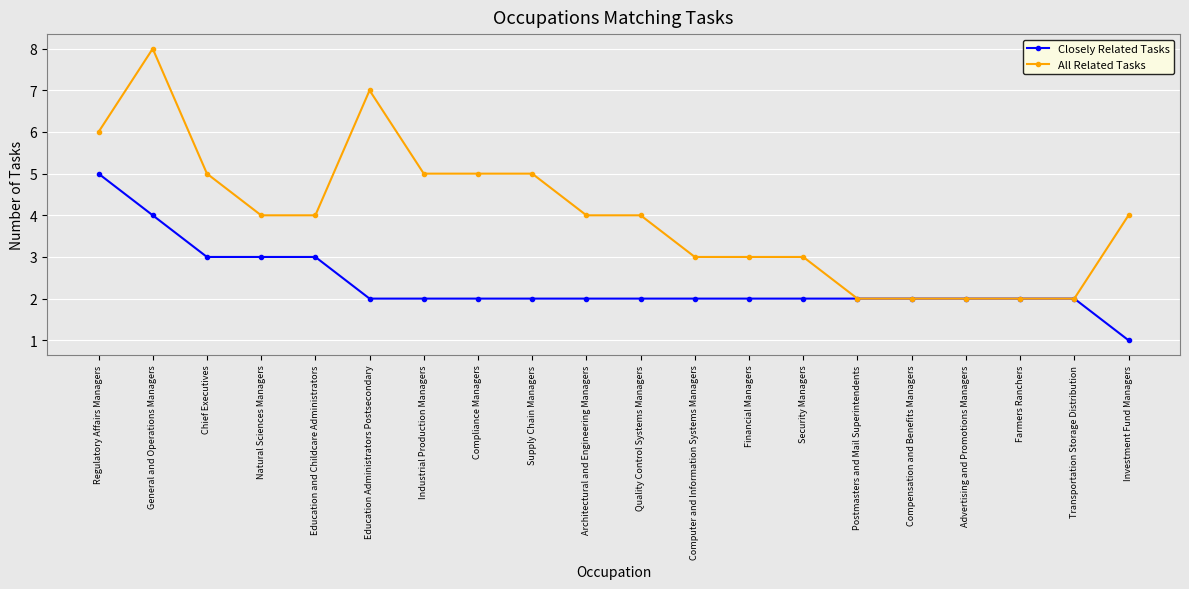

Reading left to right, list all the values displayed in this chart.

Closely Related Tasks: Regulatory Affairs Managers=5	General and Operations Managers=4	Chief Executives=3	Natural Sciences Managers=3	Education and Childcare Administrators=3	Education Administrators Postsecondary=2	Industrial Production Managers=2	Compliance Managers=2	Supply Chain Managers=2	Architectural and Engineering Managers=2	Quality Control Systems Managers=2	Computer and Information Systems Managers=2	Financial Managers=2	Security Managers=2	Postmasters and Mail Superintendents=2	Compensation and Benefits Managers=2	Advertising and Promotions Managers=2	Farmers Ranchers=2	Transportation Storage Distribution=2	Investment Fund Managers=1
All Related Tasks: Regulatory Affairs Managers=6	General and Operations Managers=8	Chief Executives=5	Natural Sciences Managers=4	Education and Childcare Administrators=4	Education Administrators Postsecondary=7	Industrial Production Managers=5	Compliance Managers=5	Supply Chain Managers=5	Architectural and Engineering Managers=4	Quality Control Systems Managers=4	Computer and Information Systems Managers=3	Financial Managers=3	Security Managers=3	Postmasters and Mail Superintendents=2	Compensation and Benefits Managers=2	Advertising and Promotions Managers=2	Farmers Ranchers=2	Transportation Storage Distribution=2	Investment Fund Managers=4